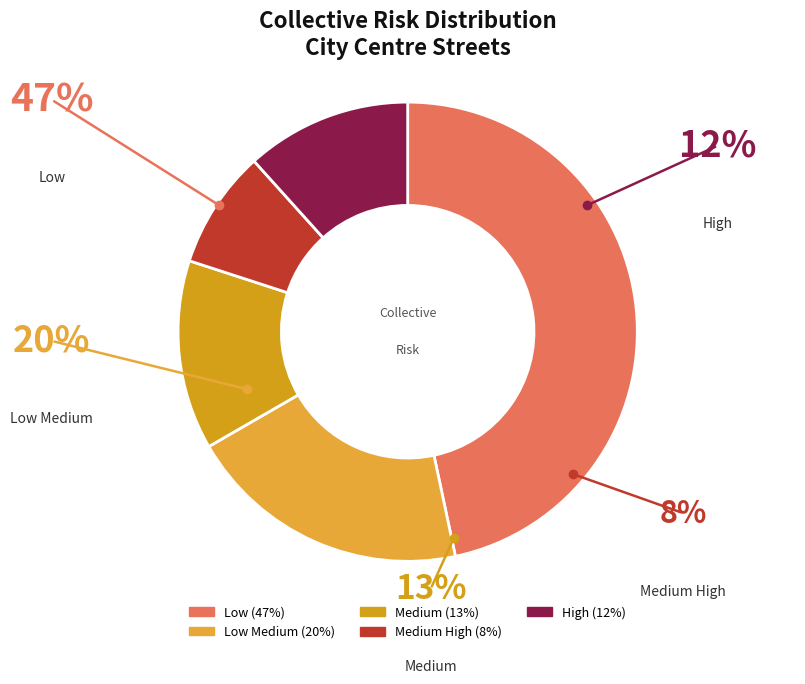

Is there a majority slice in this chart?

No